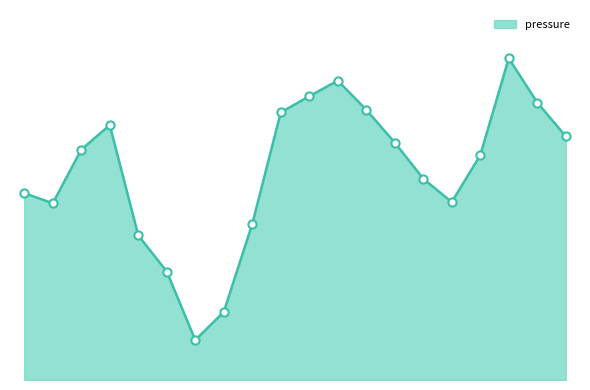

Does the chart have visible grid lines?

No